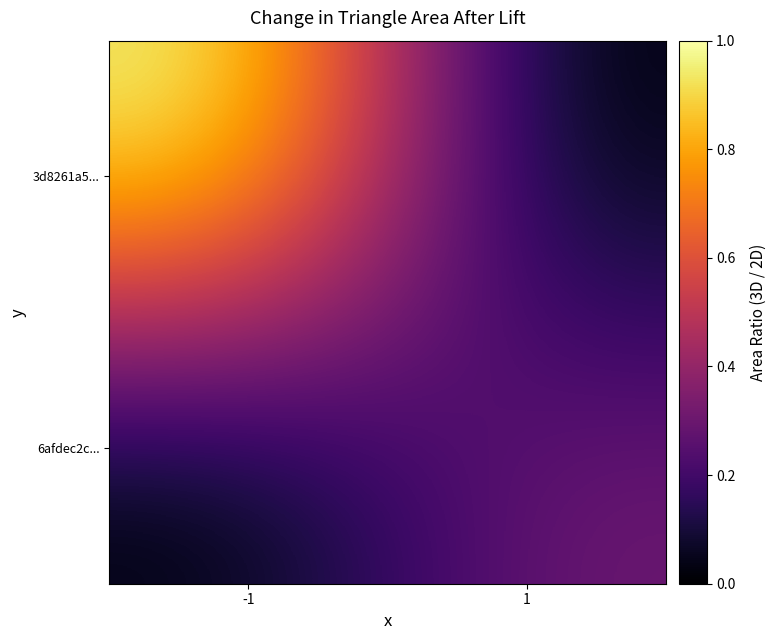

List the series in order of their overall mean, lowest first.

6afdec2c..., 3d8261a5...